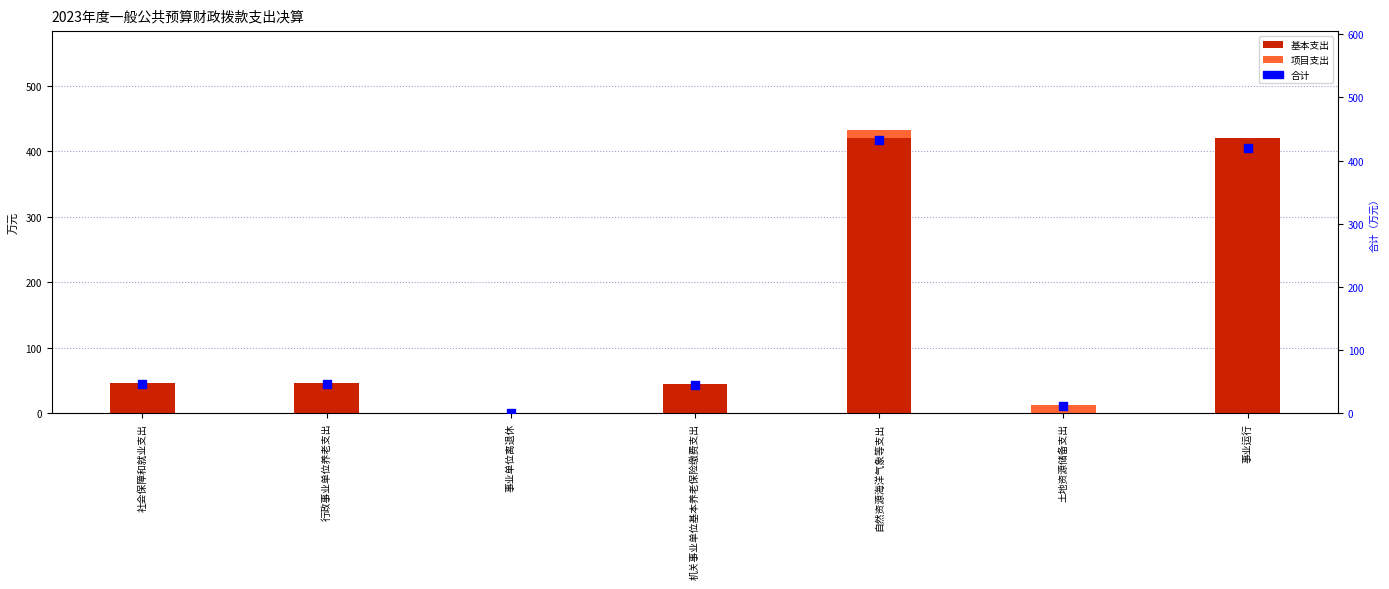

Is the value of 基本支出 at 行政事业单位养老支出 greater than the value of 项目支出 at 行政事业单位养老支出?

Yes